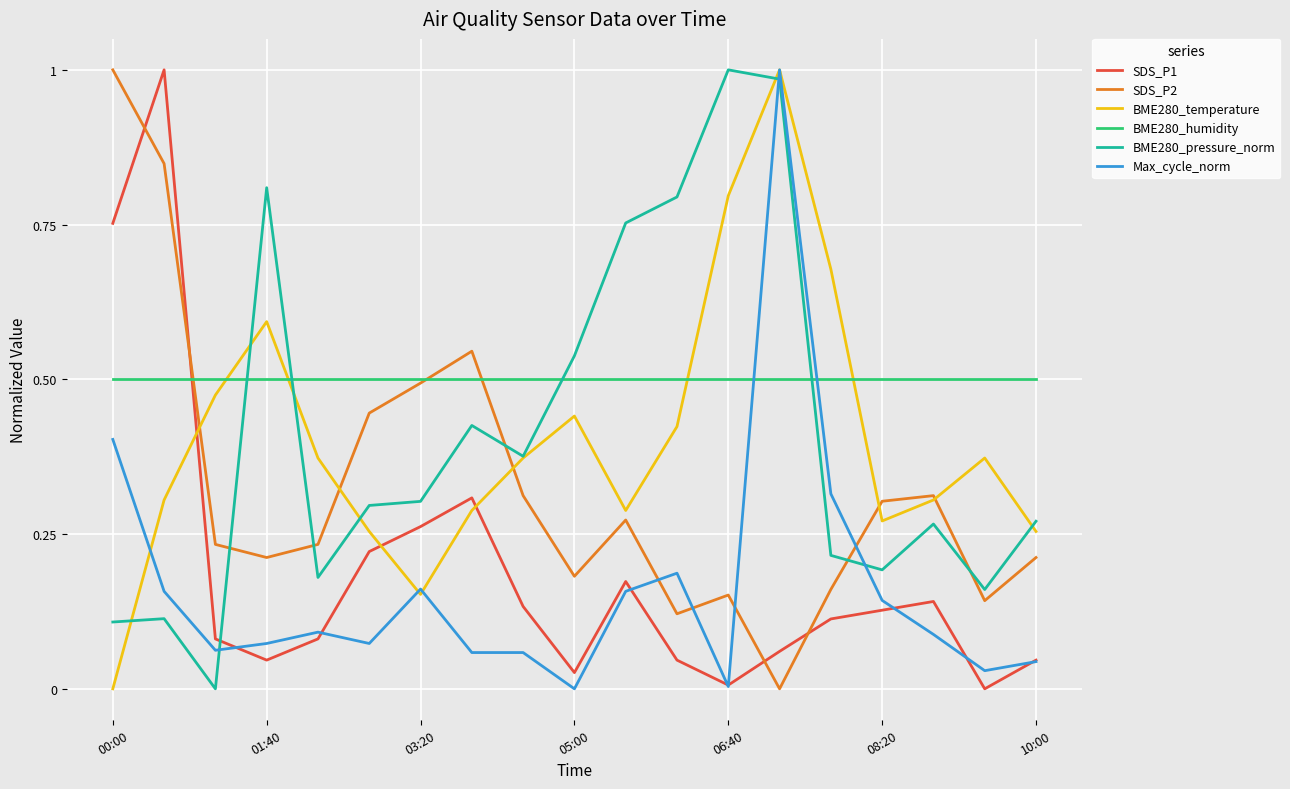

True or false: Max_cycle_norm and SDS_P1 cross at least once.

True